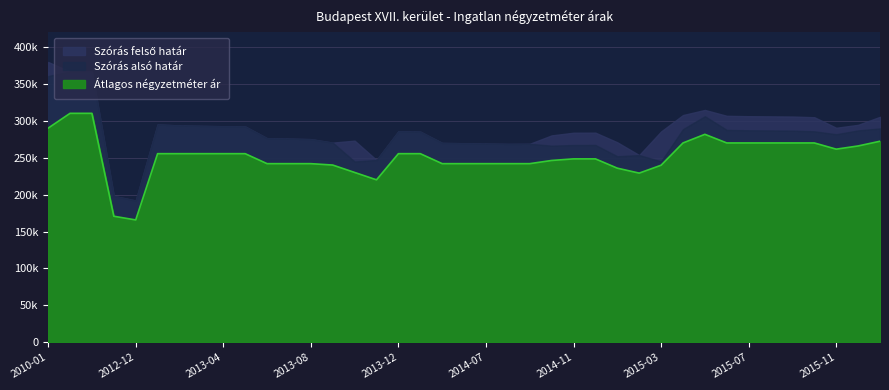

What is the difference between the Átlagos négyzetméter ár values at 2015-12 and 2014-12?

17477